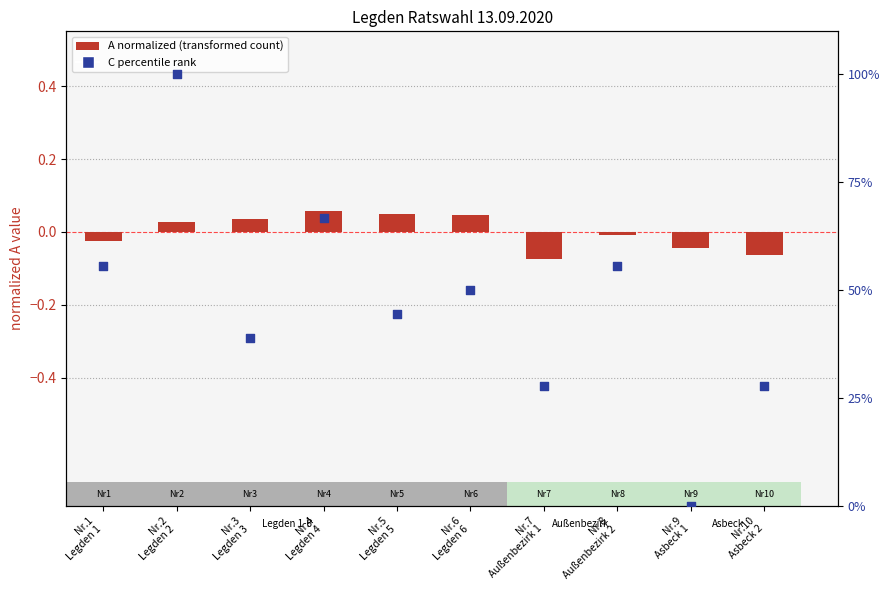

At which category is the sum across all series the highest?

Nr.2
Legden 2